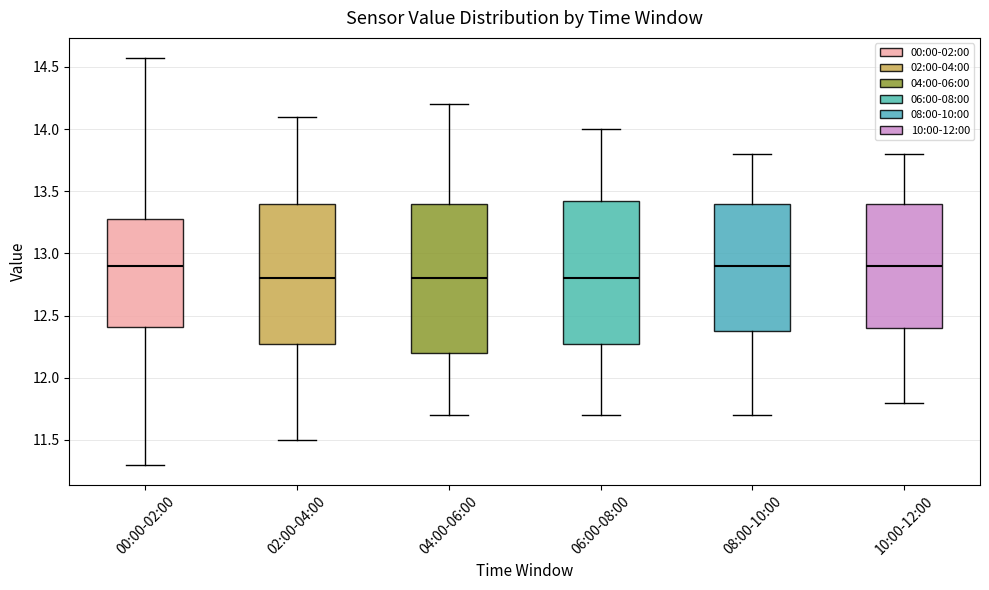

Reading left to right, transcribe this box plot: for each box, give where its median line is, the range the box spans, and where its two whiskers end, as read against the y-axis. The values are not printed on the chart, so give them approximately, as read against the axis.

00:00-02:00: median 12.90, box 12.40 to 13.30, whiskers 11.30 to 14.55
02:00-04:00: median 12.80, box 12.30 to 13.40, whiskers 11.50 to 14.10
04:00-06:00: median 12.80, box 12.20 to 13.40, whiskers 11.70 to 14.20
06:00-08:00: median 12.80, box 12.30 to 13.45, whiskers 11.70 to 14.00
08:00-10:00: median 12.90, box 12.40 to 13.40, whiskers 11.70 to 13.80
10:00-12:00: median 12.90, box 12.40 to 13.40, whiskers 11.80 to 13.80